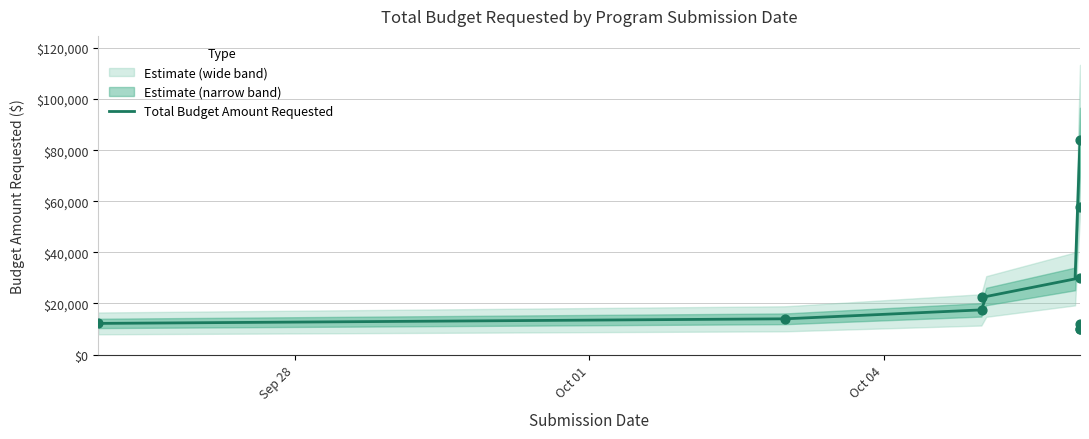

What is the change in value from 2017-10-06 to 2017-10-06?

+74115